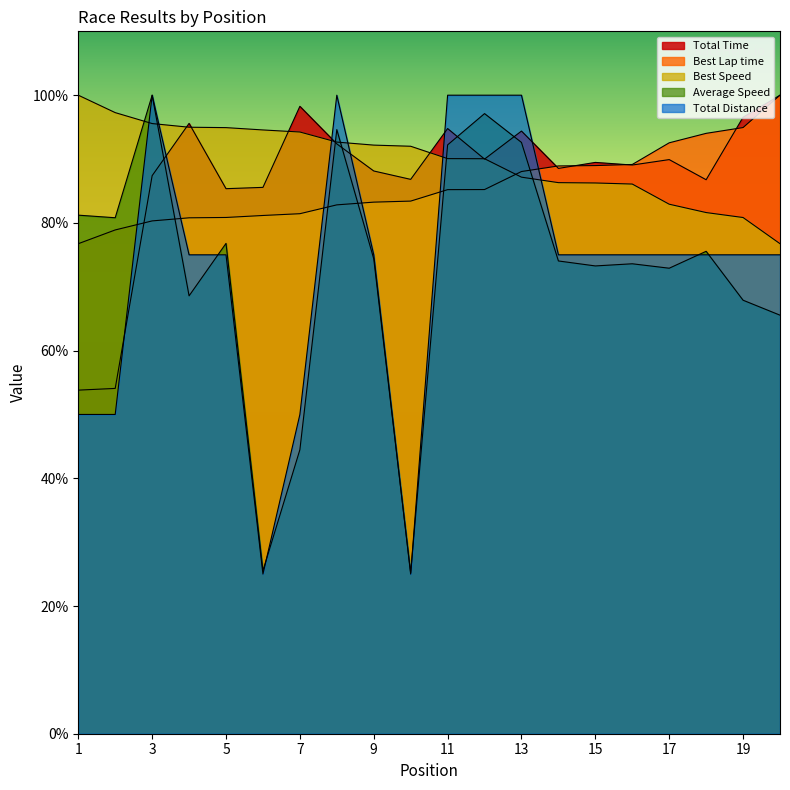

Reading right to left, transcribe all the data shown in this chart.

Total Time: 100.0	96.5	86.8	89.9	89.1	89.5	88.5	94.4	90.0	94.8	86.8	88.1	92.4	98.3	85.6	85.4	95.6	87.4	54.1	53.8
Best Lap time: 100.0	94.9	94.0	92.5	89.1	89.0	88.9	88.0	85.2	85.2	83.4	83.3	82.8	81.4	81.2	80.8	80.8	80.3	78.9	76.7
Best Speed: 76.7	80.8	81.6	82.9	86.1	86.3	86.3	87.2	90.0	90.1	92.0	92.2	92.7	94.2	94.6	94.9	95.0	95.6	97.3	100.0
Average Speed: 65.5	67.9	75.6	72.9	73.6	73.3	74.0	92.6	97.1	92.2	25.2	74.4	94.6	44.5	25.5	76.8	68.6	100.0	80.8	81.2
Total Distance: 75.0	75.0	75.0	75.0	75.0	75.0	75.0	100.0	100.0	100.0	25.0	75.0	100.0	50.0	25.0	75.0	75.0	100.0	50.0	50.0